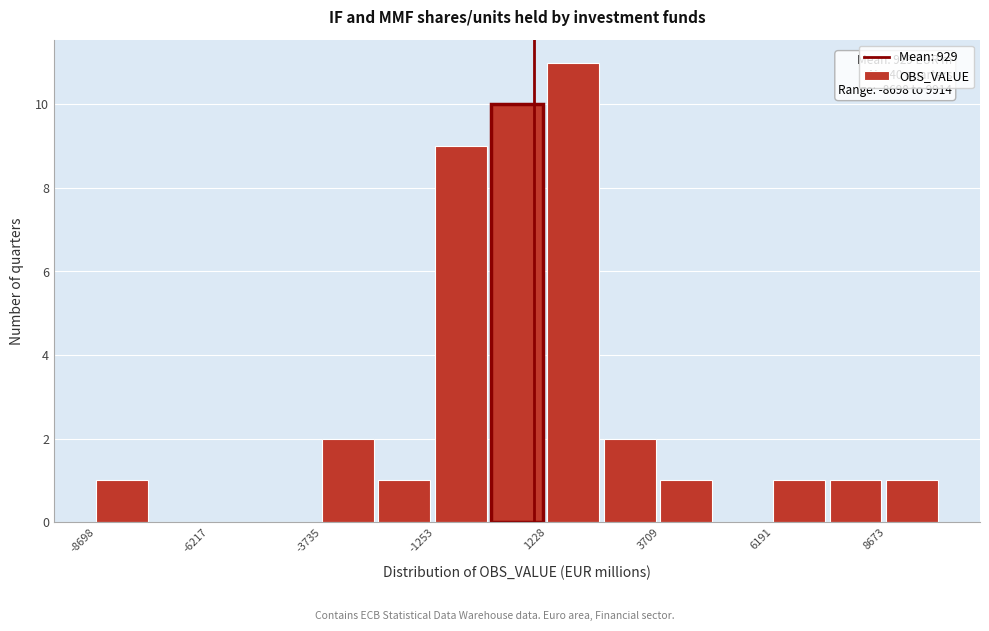

Around what value on the x-axis is the tallest bar? Give the approximate position of its centre, as read against the axis.

2000